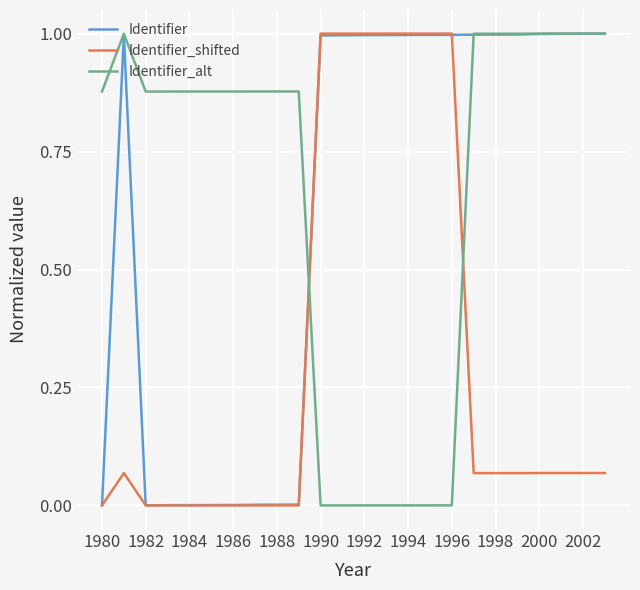

How many interior local peaks does the Identifier series have?

1